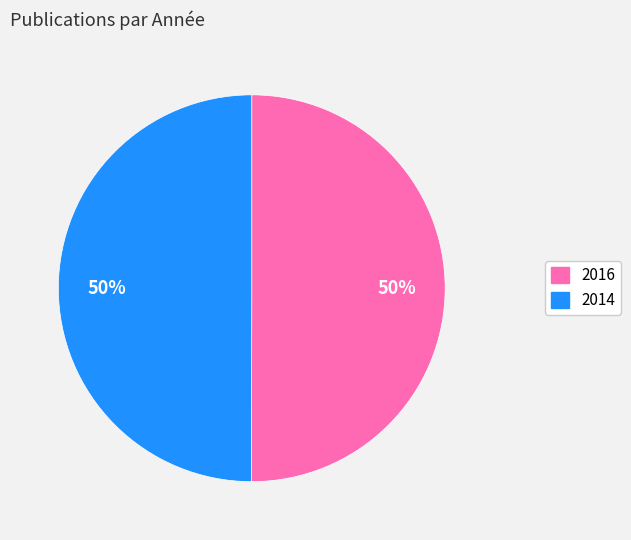

To the nearest percent, what percentage of the pie is 2014?

50%